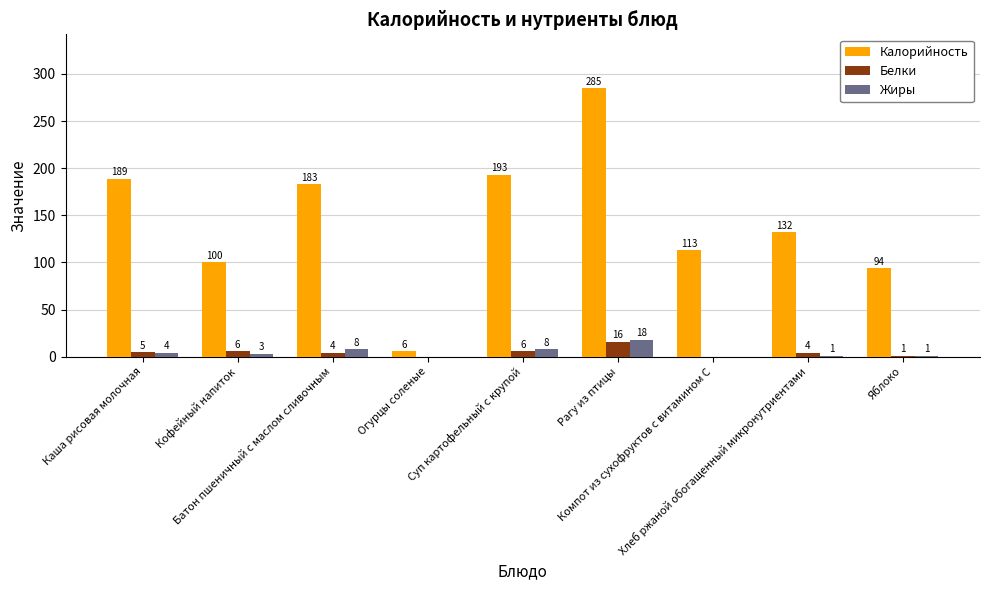

Where is Калорийность nearest to the value 145?

Хлеб ржаной обогащенный микронутриентами